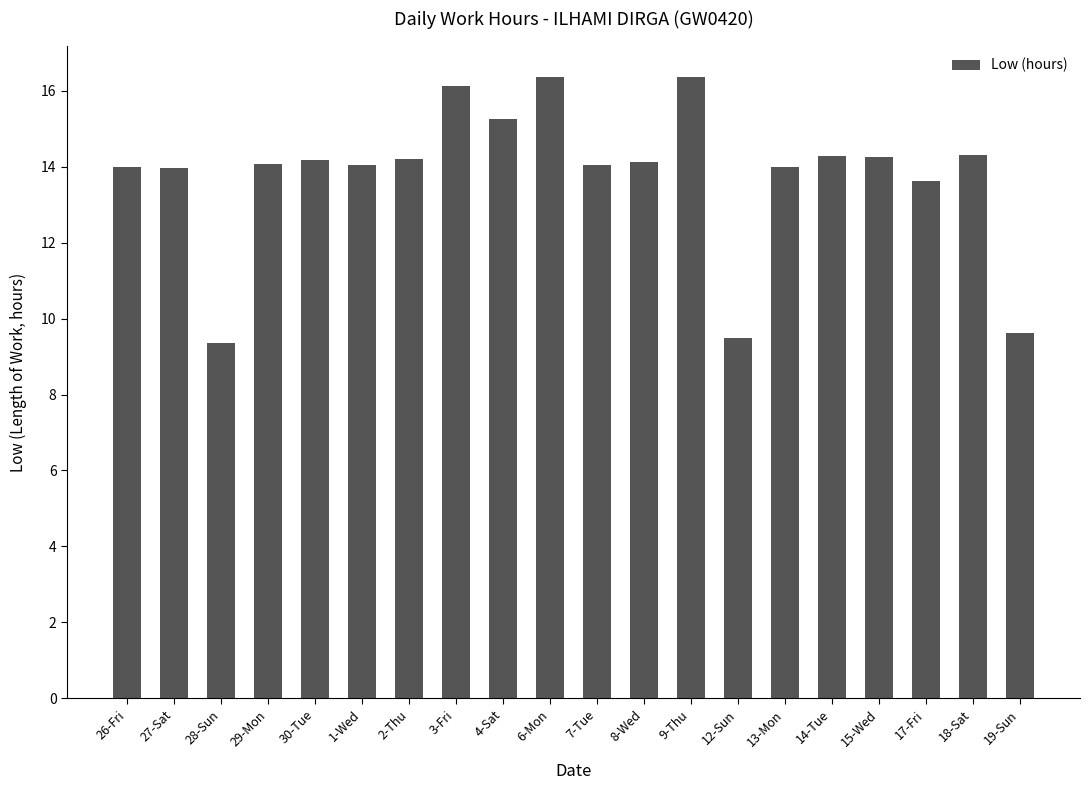

Approximately how many times larger is the value at 18-Sat compared to 9-Thu?

0.9